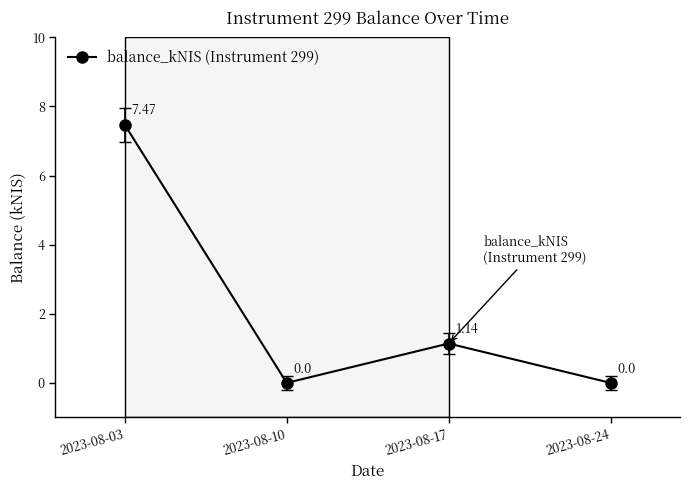

What is the change in value from 2023-08-17 to 2023-08-24?

-1.1